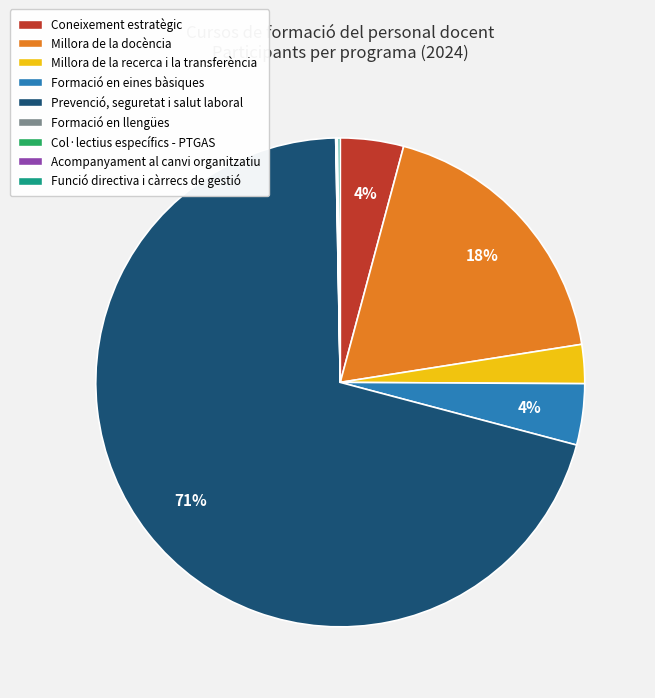

To the nearest percent, what is the difference between the largest and smallest slice percentages?

71%